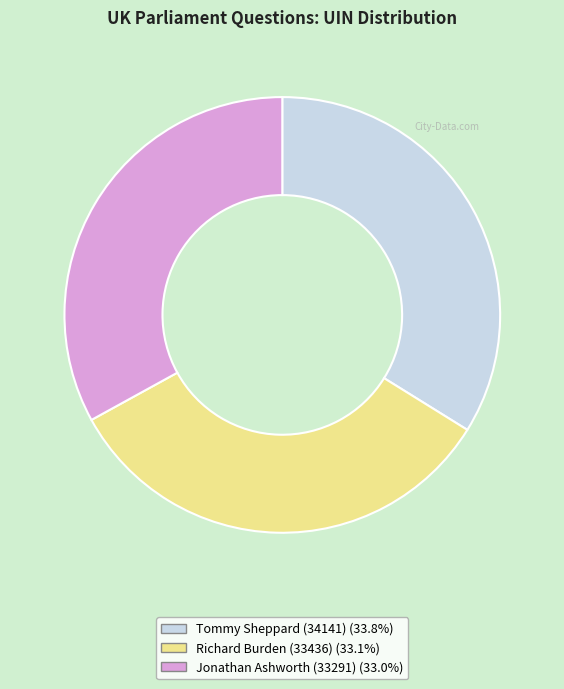

Combined, do Tommy Sheppard (34141) and Richard Burden (33436) account for over 50%?

Yes